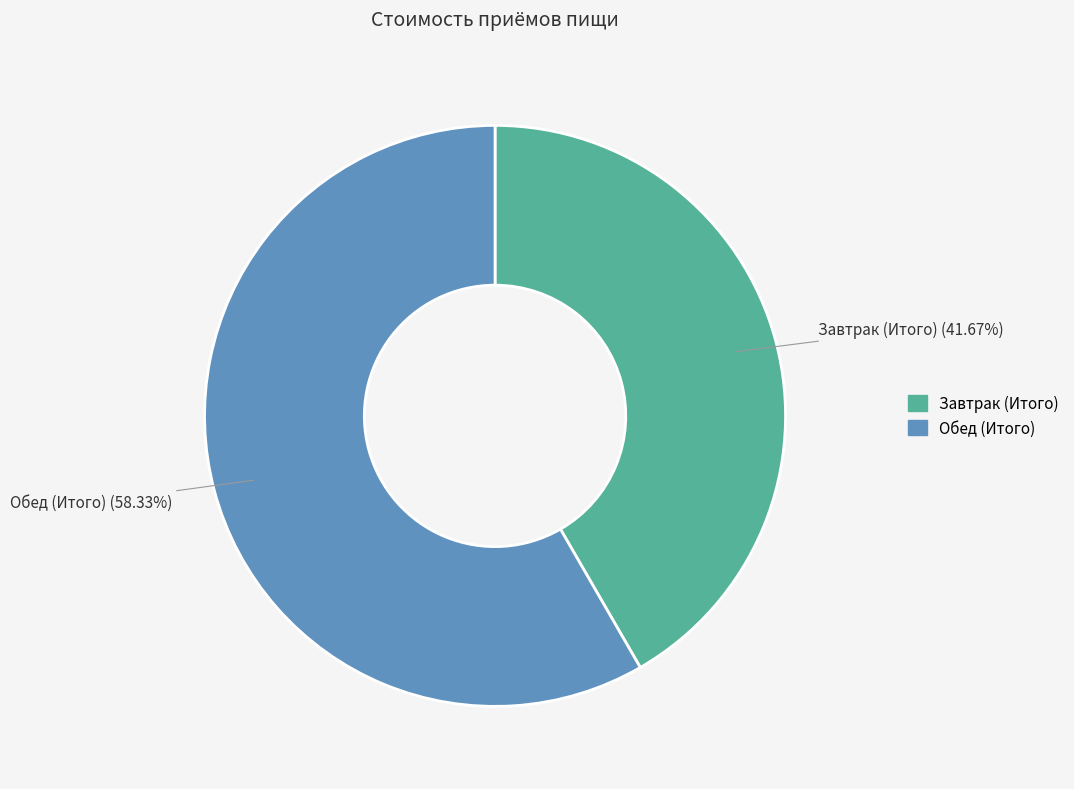

Which has a higher value, Обед (Итого) or Завтрак (Итого)?

Обед (Итого)